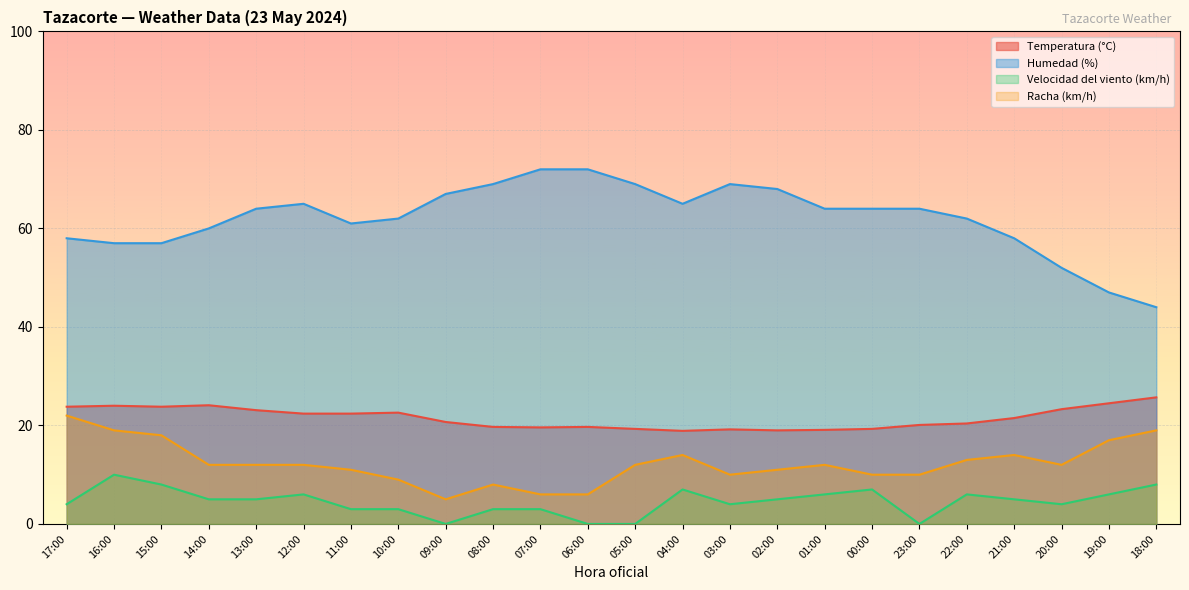

Which has a higher value, 12:00 or 08:00?

12:00